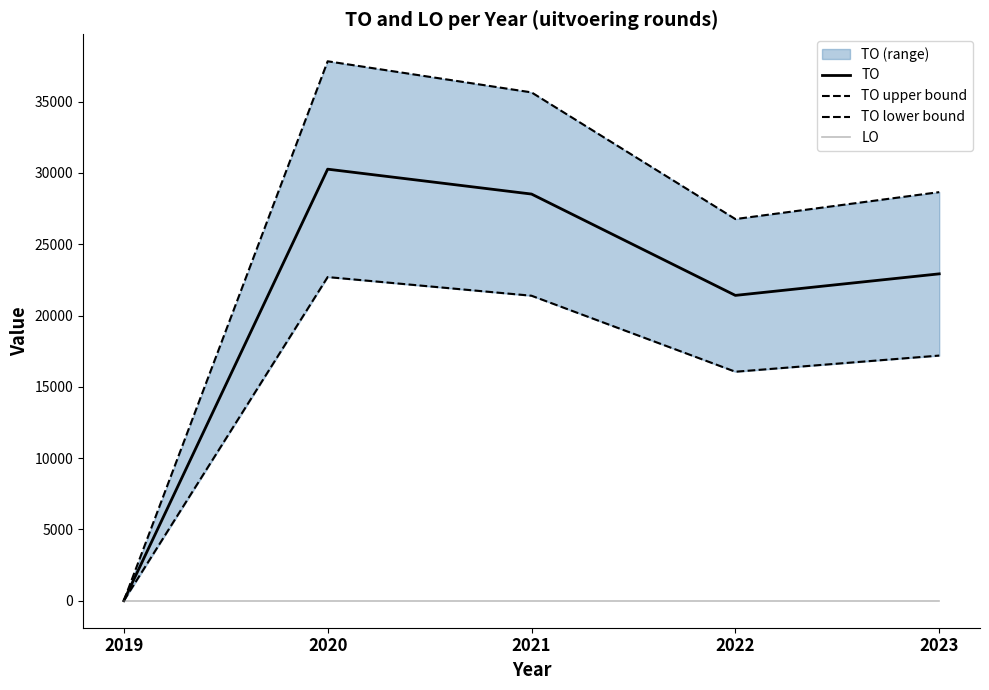

Which series has the largest range (max minus min)?

TO upper bound